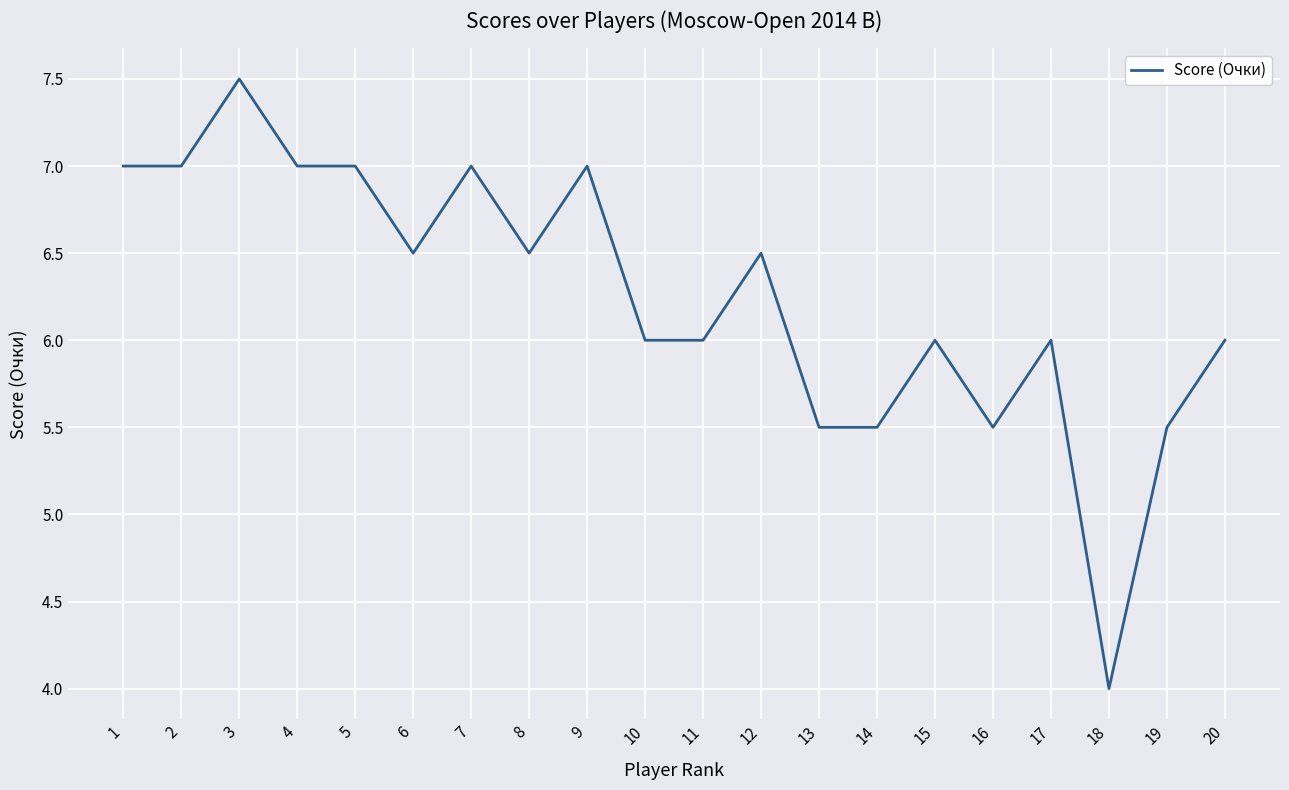

Is this an area chart (filled region under the line)?

No